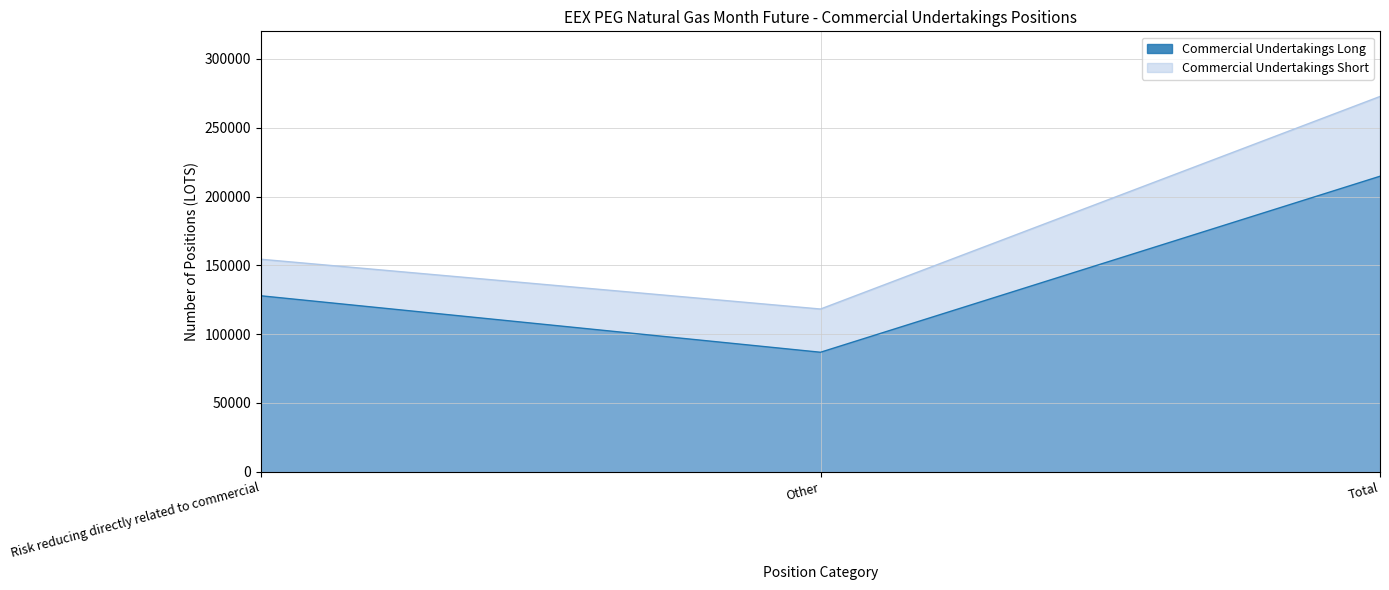

What is the label of the 1st point from the right?

Total